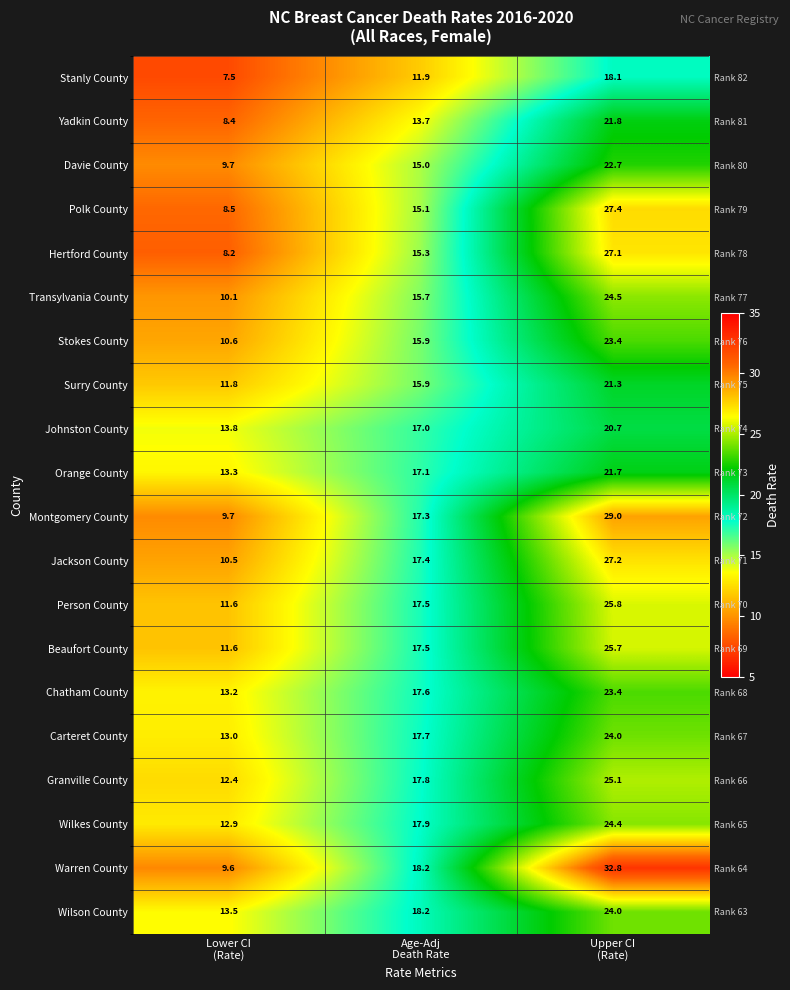

How many data points in Jackson County are above 17?

2